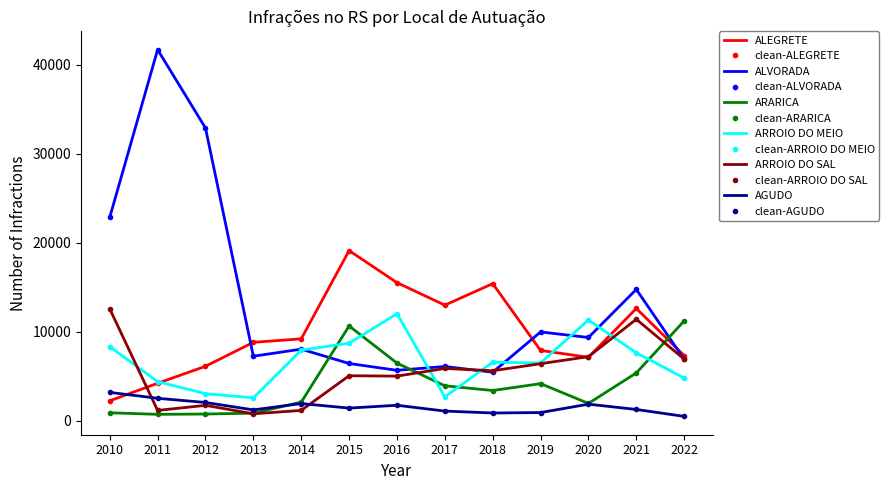

What are all the series names shown in the legend?

ALEGRETE, ALVORADA, ARARICA, ARROIO DO MEIO, ARROIO DO SAL, AGUDO